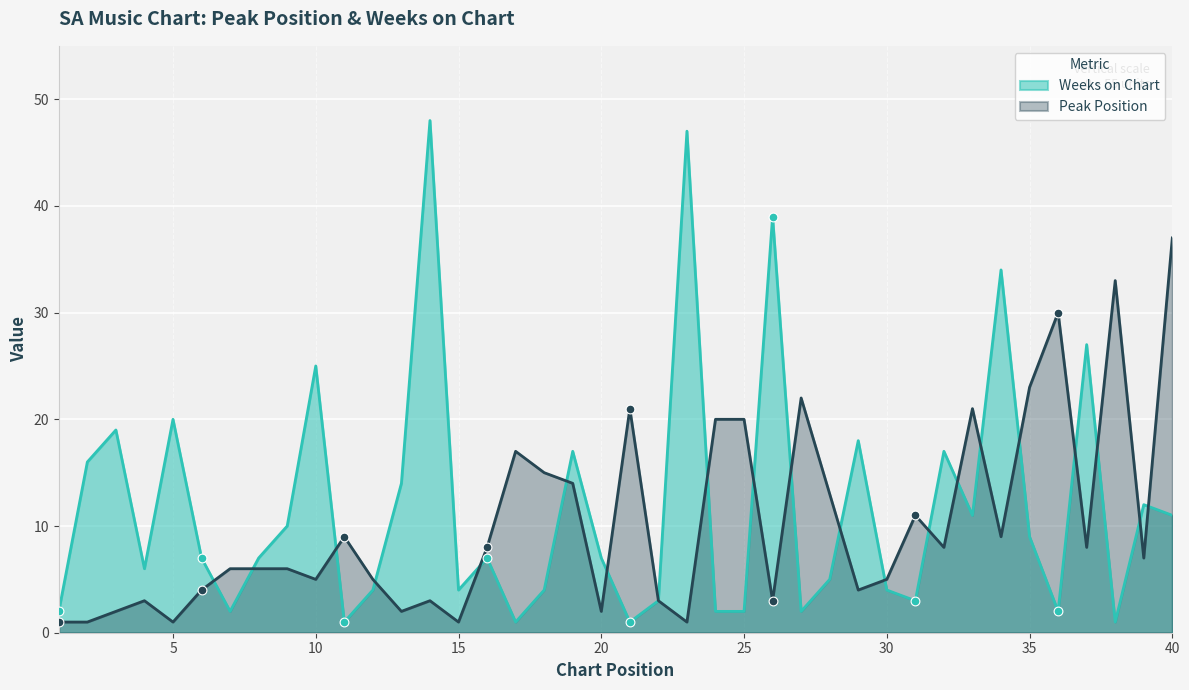

Is the value of Weeks on Chart at 30 greater than the value of Peak Position at 13?

Yes